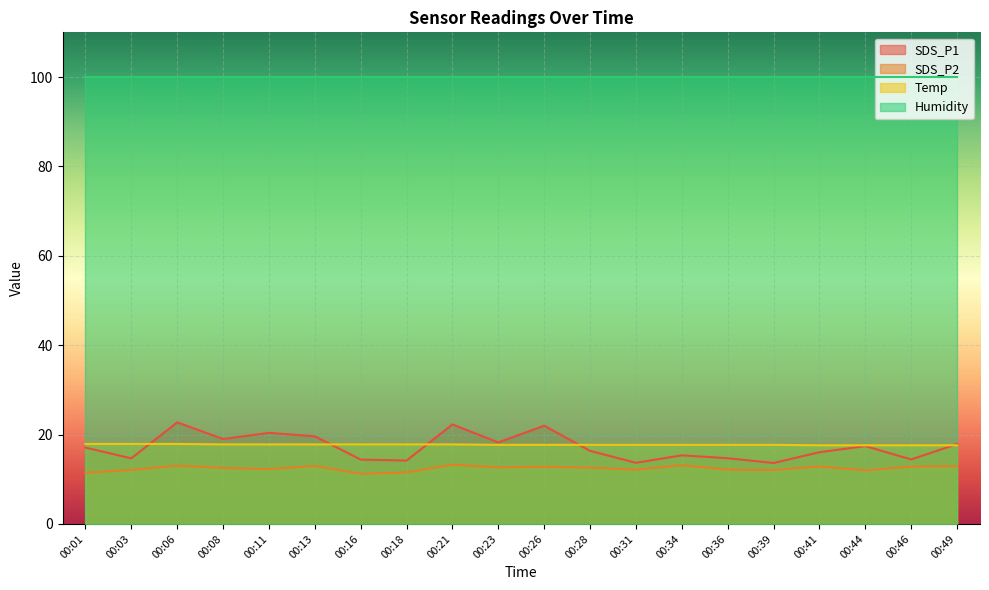

At how many categories does at least one series exceed 15?

20